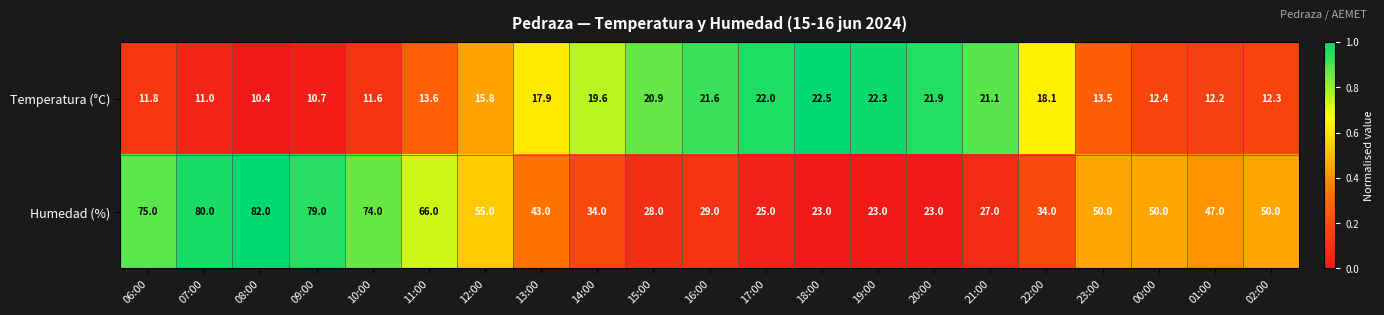

Which series has the largest range (max minus min)?

Humedad (%)